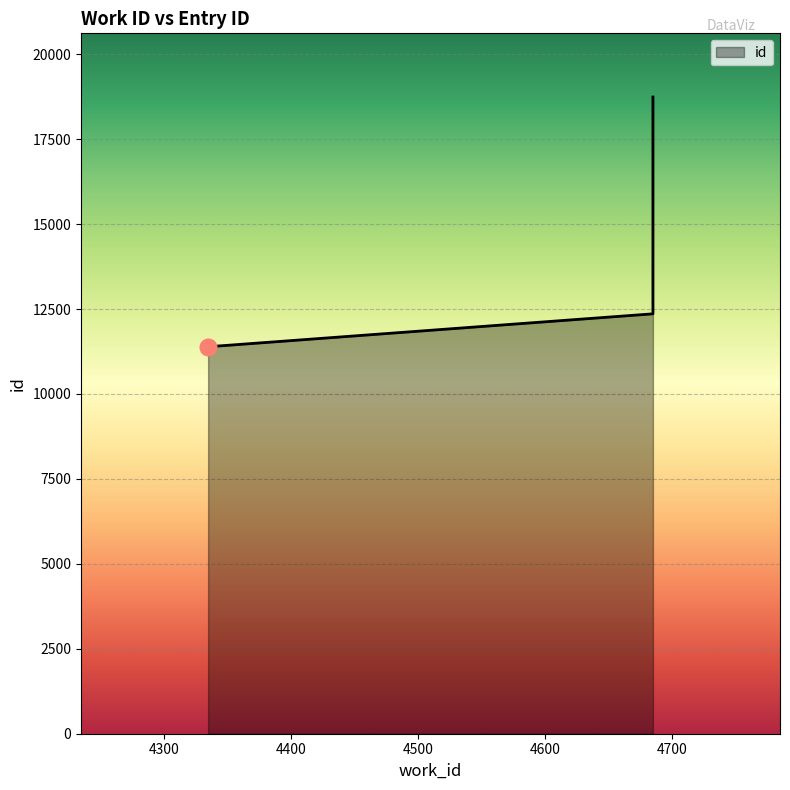

Reading left to right, what are all the values shown in this chart?

11390	12359	18741